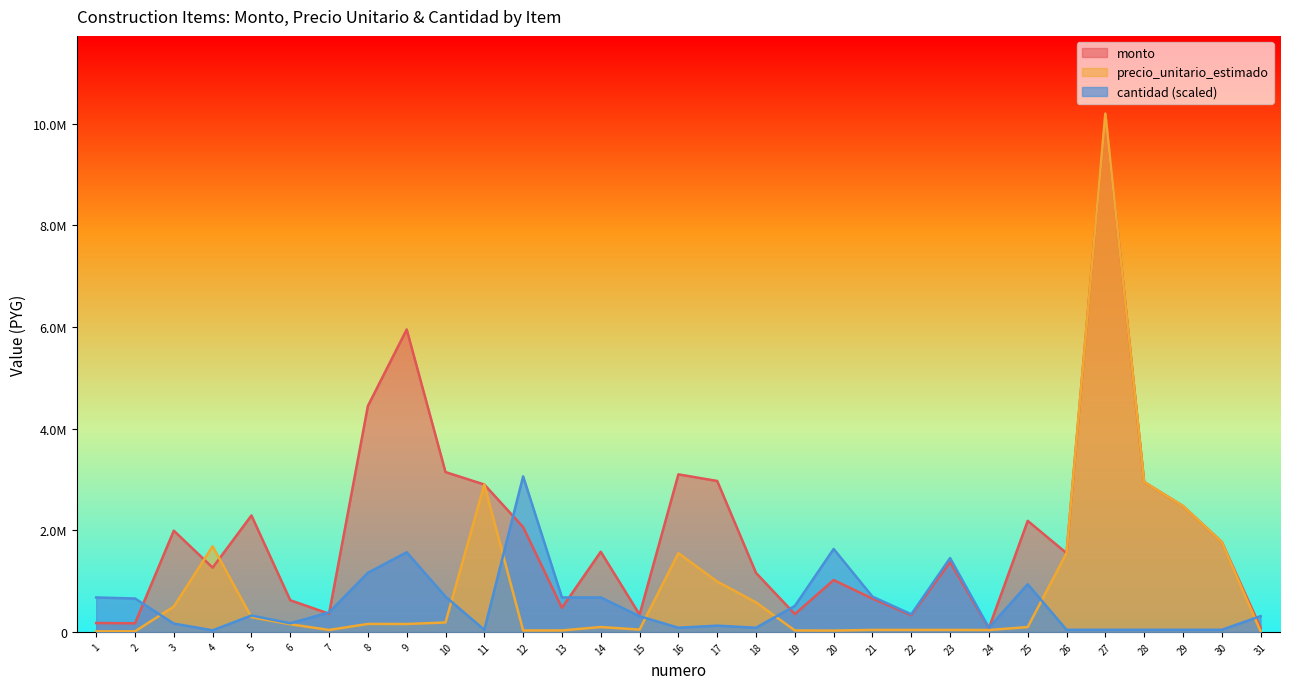

Rank the series by their maximum value, from lowest to highest.

cantidad, monto, precio_unitario_estimado